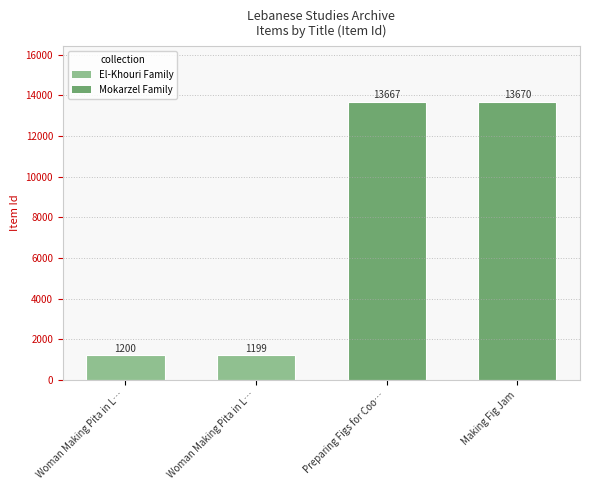

List the labels in order of value, smallest first.

Woman Making Pita in L…, Woman Making Pita in L…, Preparing Figs for Coo…, Making Fig Jam